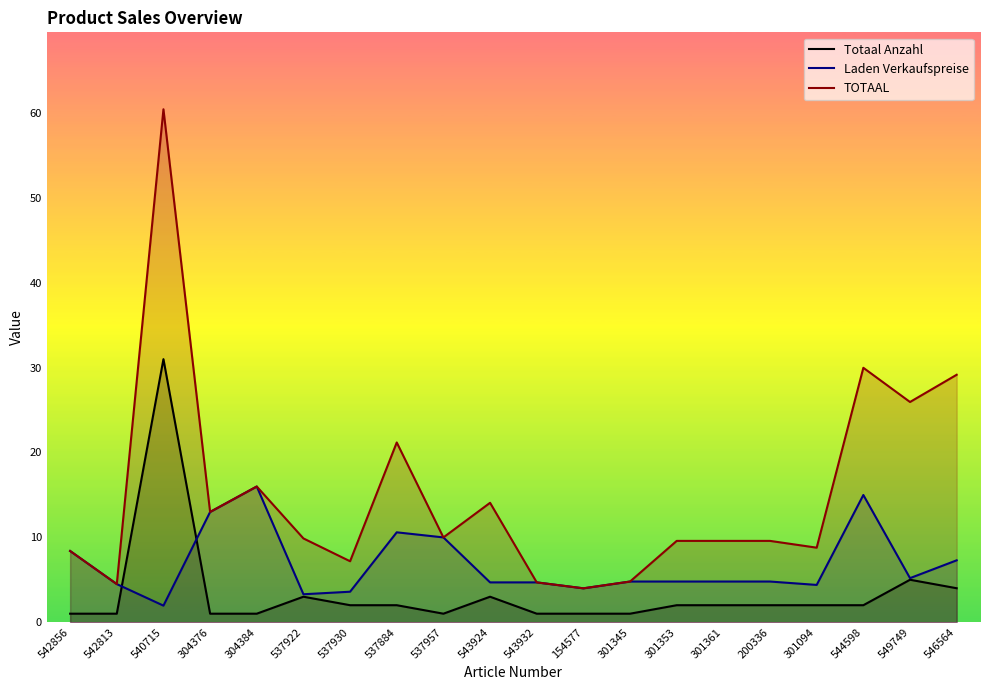

What is the average value of the Totaal Anzahl series?

3.4